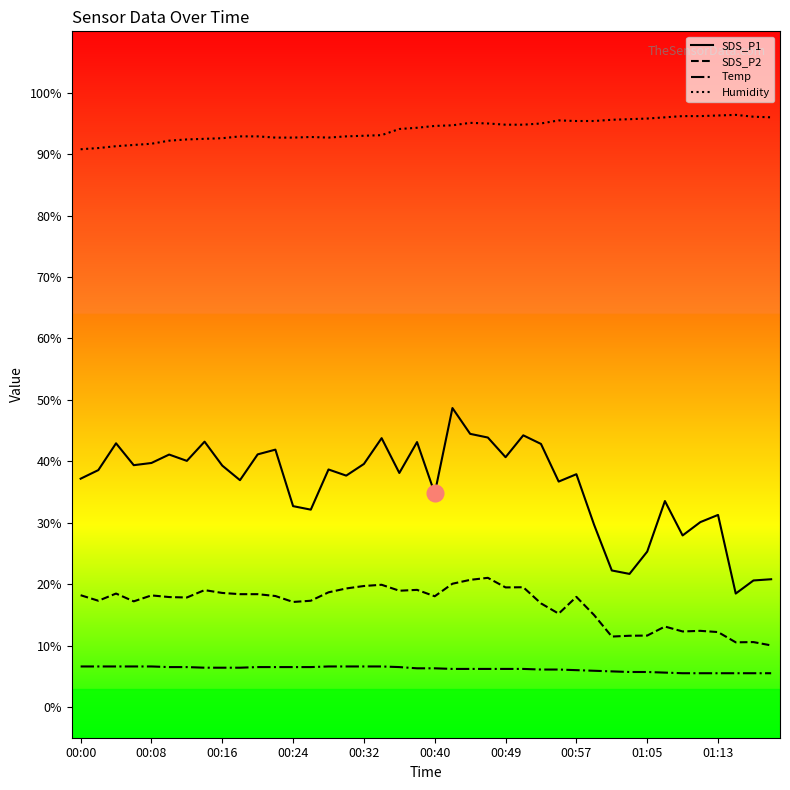

What is the difference between the maximum and minimum values in the Humidity series?

5.6